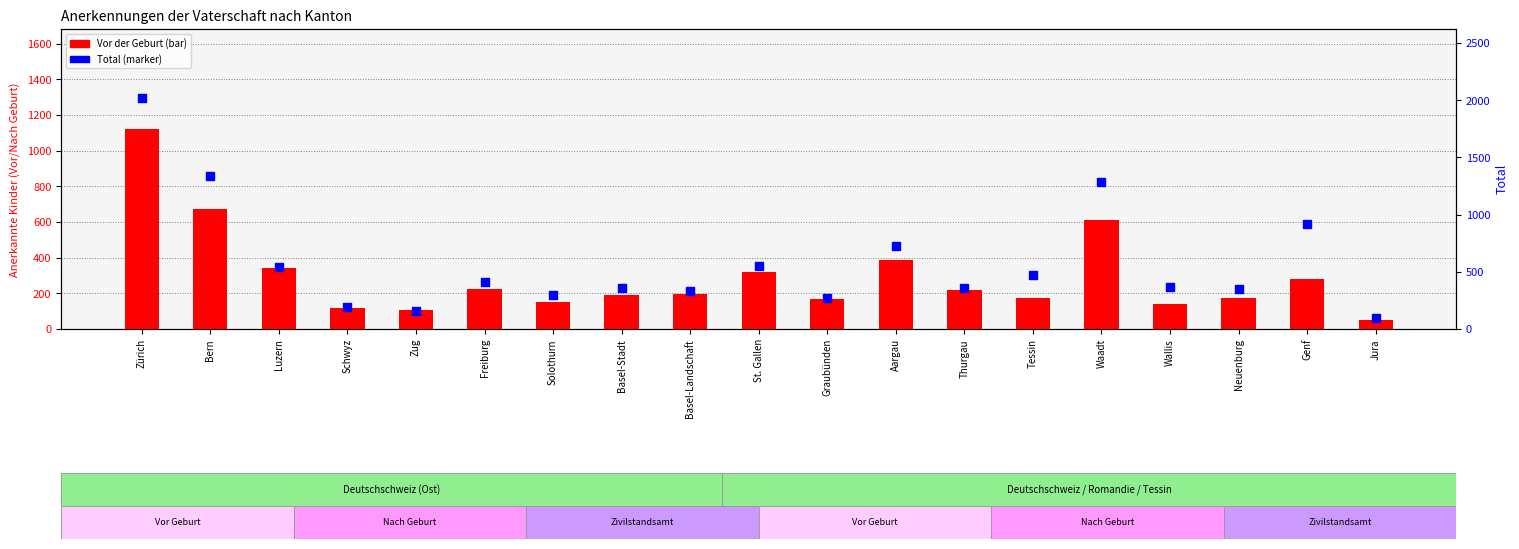

At which category is the sum across all series the highest?

Zürich